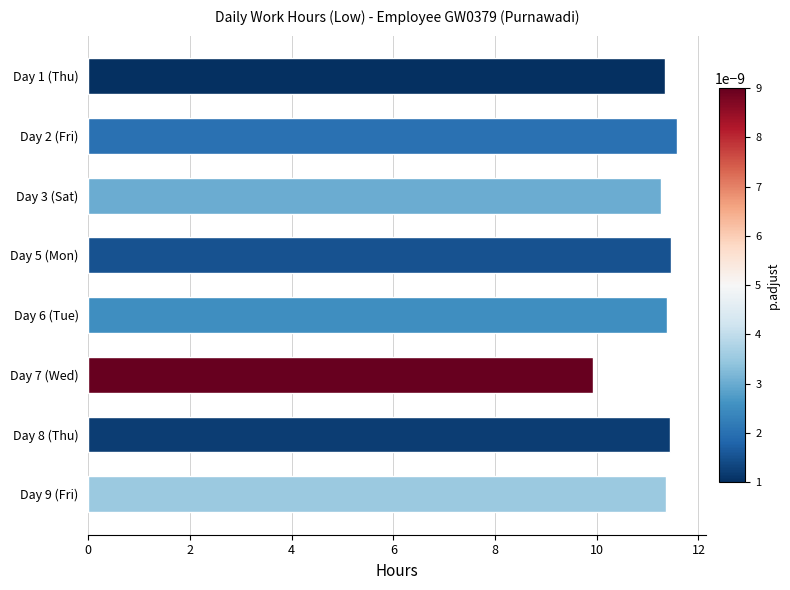

True or false: the data shows 11.6 at Day 2 (Fri).

True